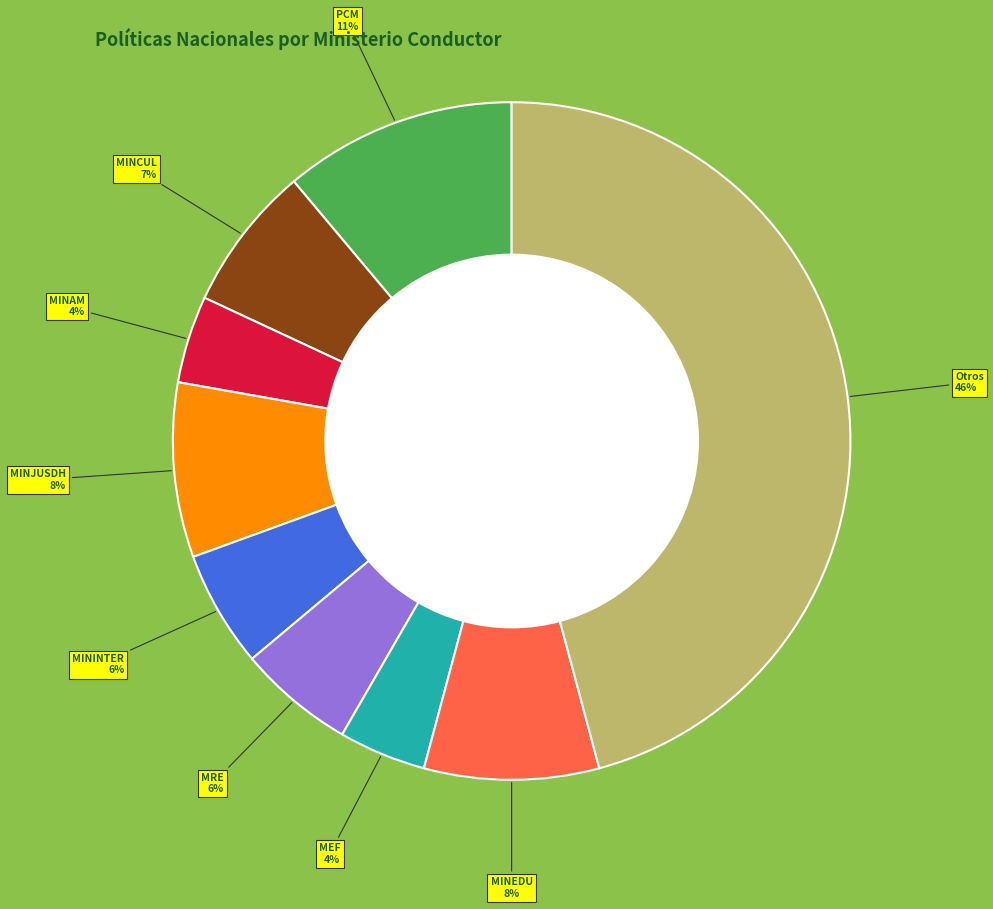

To the nearest percent, what is the difference between the largest and smallest slice percentages?

42%